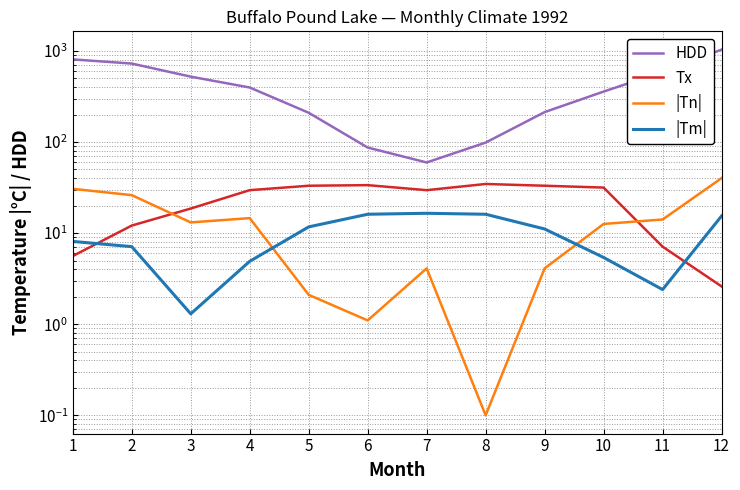

Between which two adjacent categories do |Tm| and |Tn| first intersect?

4 and 5